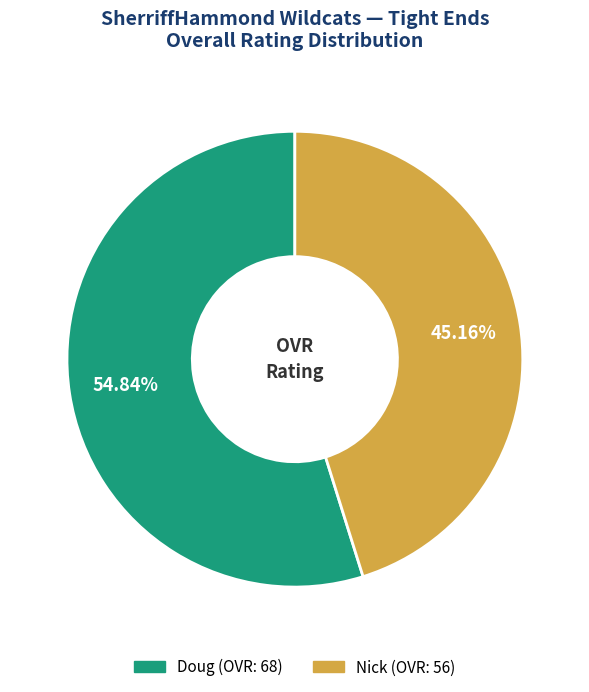

The Nick slice represents 36% of the pie. True or false?

False